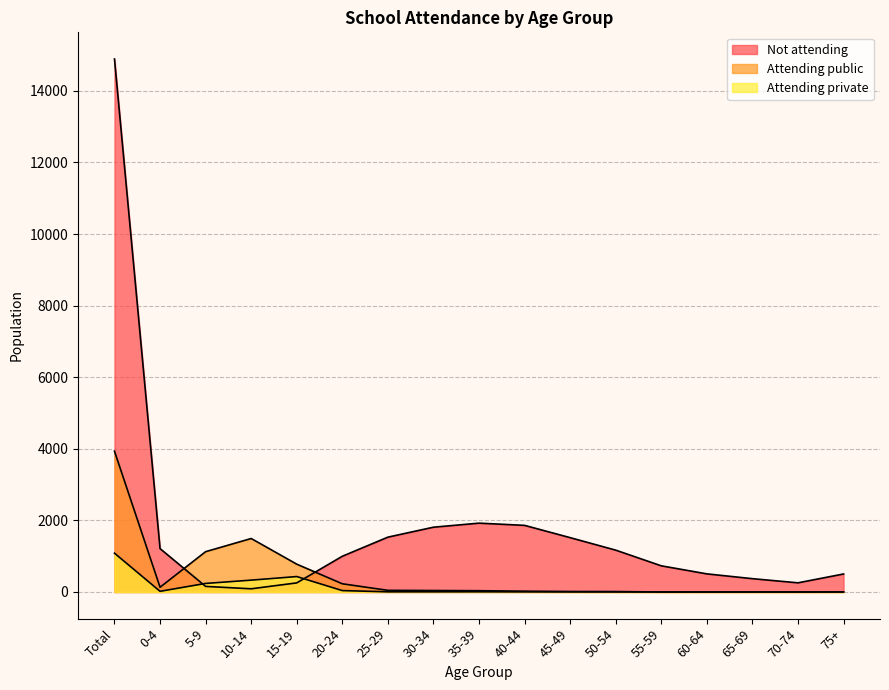

How many interior local peaks does the Not attending series have?

1